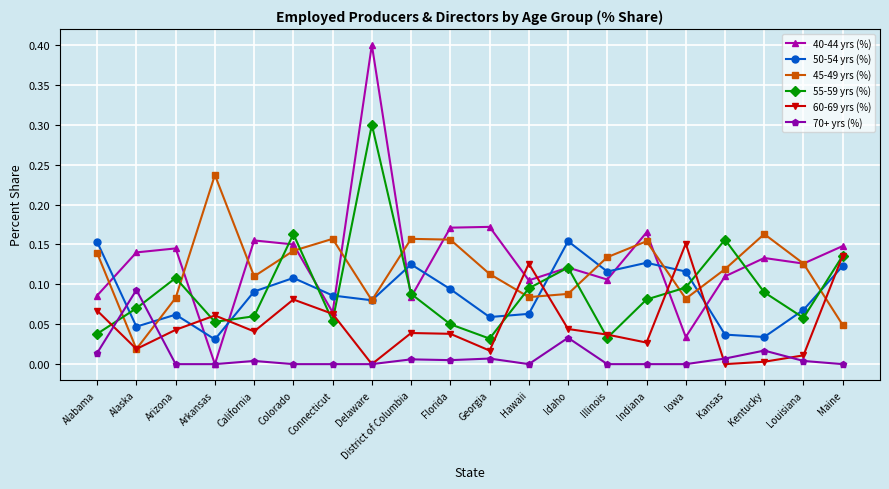

Which series has the widest spread of values?

40-44 yrs (%)